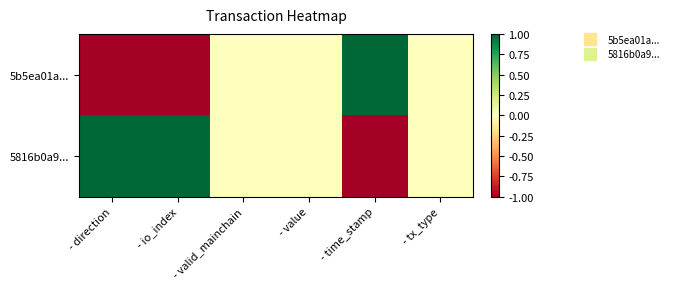

Which series has the widest spread of values?

5b5ea01a...